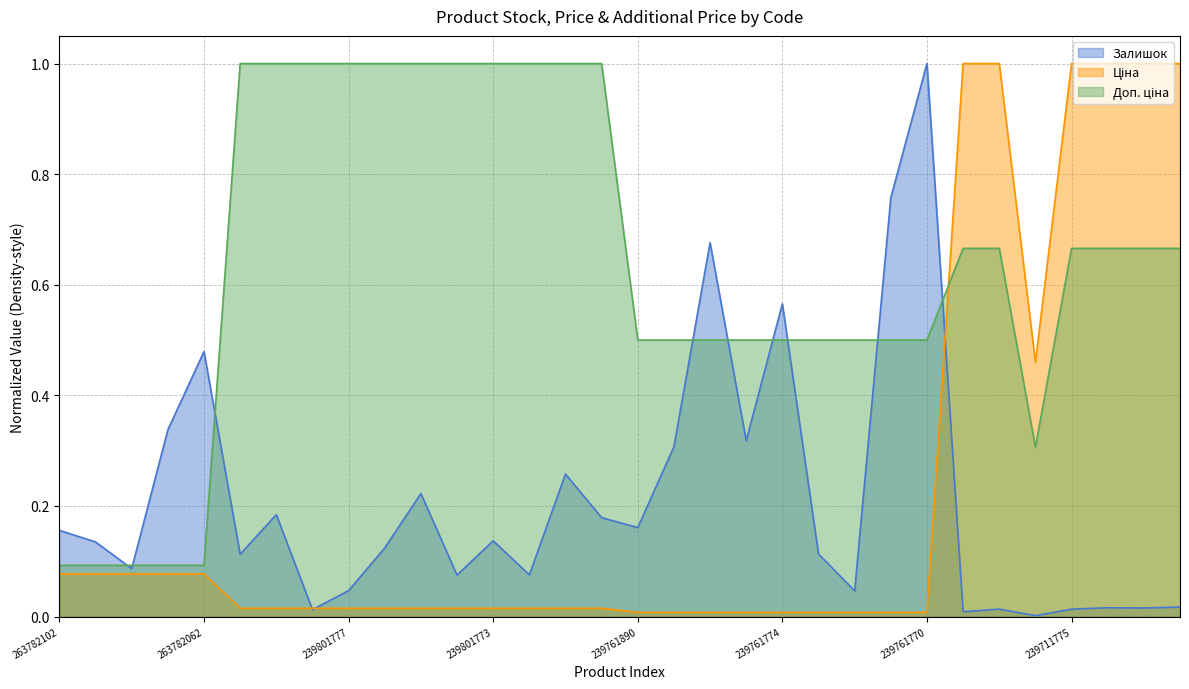

Rank the series by their maximum value, from lowest to highest.

Залишок, Ціна, Доп. ціна